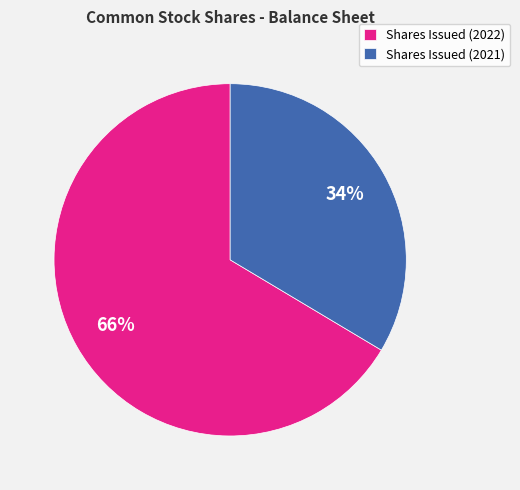

Is there any slice that represents more than half of the pie?

Yes